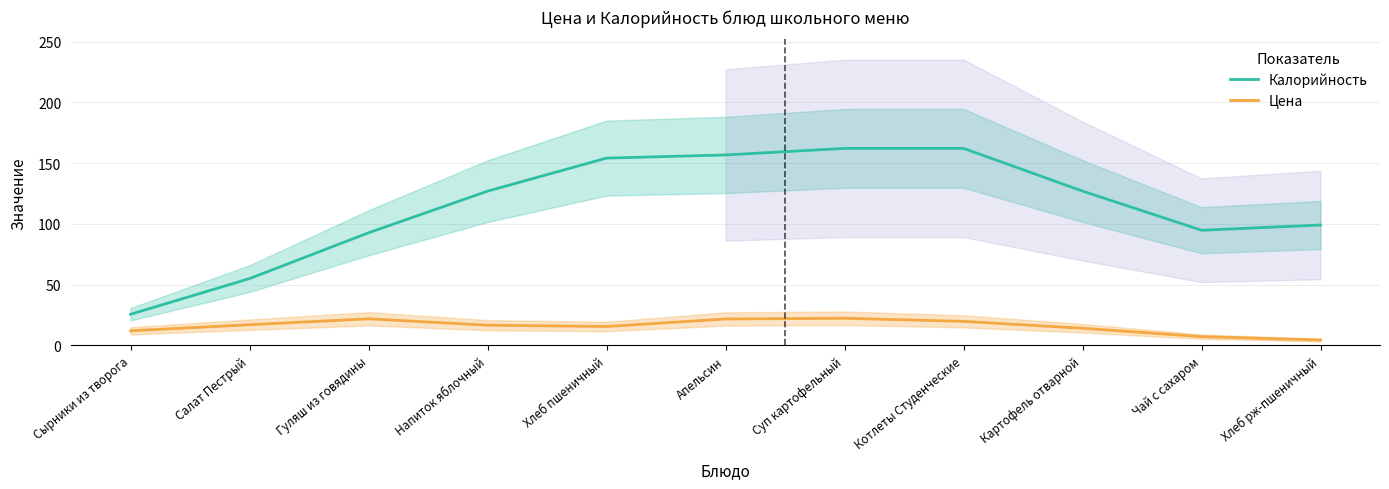

At which category does Калорийность reach its first local peak?

Котлеты Студенческие